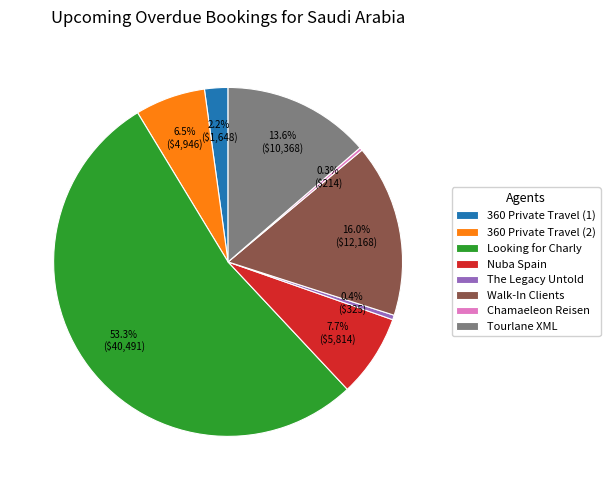

Combined, do Nuba Spain and The Legacy Untold account for over 50%?

No